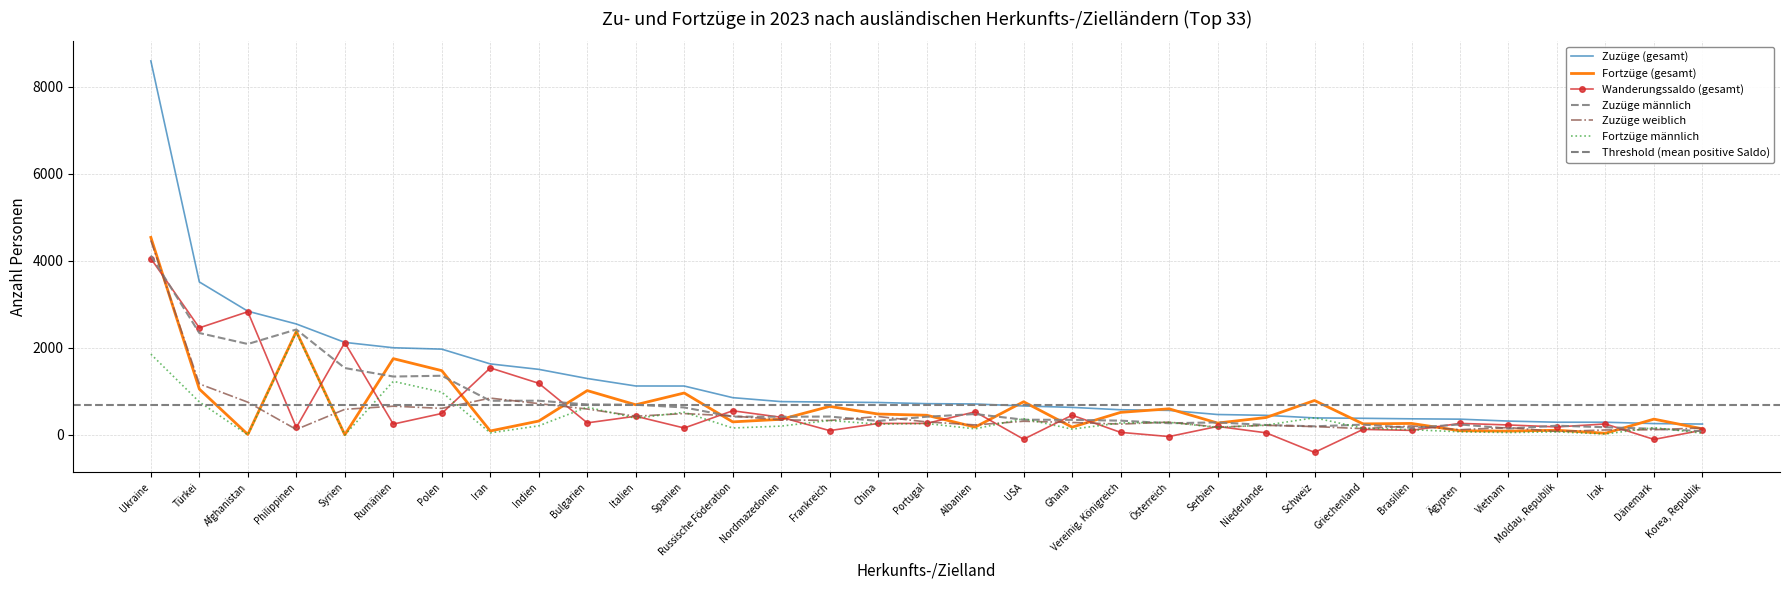

Reading right to left, what are all the values shown in this chart?

Zuzüge (gesamt): Korea, Republik=251	Dänemark=262	Irak=293	Moldau, Republik=293	Vietnam=319	Ägypten=363	Brasilien=371	Griechenland=383	Schweiz=392	Niederlande=451	Serbien=470	Österreich=565	Vereinig. Königreich=579	Ghana=634	USA=666	Albanien=712	Portugal=719	China=746	Frankreich=756	Nordmazedonien=766	Russische Föderation=857	Spanien=1124	Italien=1125	Bulgarien=1297	Indien=1507	Iran=1632	Polen=1971	Rumänien=2003	Syrien=2126	Philippinen=2549	Afghanistan=2842	Türkei=3514	Ukraine=8589
Fortzüge (gesamt): Korea, Republik=141	Dänemark=364	Irak=40	Moldau, Republik=108	Vietnam=89	Ägypten=97	Brasilien=265	Griechenland=255	Schweiz=792	Niederlande=401	Serbien=274	Österreich=601	Vereinig. Königreich=519	Ghana=180	USA=763	Albanien=181	Portugal=453	China=481	Frankreich=656	Nordmazedonien=360	Russische Föderation=301	Spanien=964	Italien=694	Bulgarien=1019	Indien=320	Iran=92	Polen=1477	Rumänien=1753	Syrien=5	Philippinen=2377	Afghanistan=12	Türkei=1054	Ukraine=4537
Wanderungssaldo (gesamt): Korea, Republik=110	Dänemark=-102	Irak=253	Moldau, Republik=185	Vietnam=230	Ägypten=266	Brasilien=106	Griechenland=128	Schweiz=-400	Niederlande=50	Serbien=196	Österreich=-36	Vereinig. Königreich=60	Ghana=454	USA=-97	Albanien=531	Portugal=266	China=265	Frankreich=100	Nordmazedonien=406	Russische Föderation=556	Spanien=160	Italien=431	Bulgarien=278	Indien=1187	Iran=1540	Polen=494	Rumänien=250	Syrien=2121	Philippinen=172	Afghanistan=2830	Türkei=2460	Ukraine=4052
Zuzüge männlich: Korea, Republik=88	Dänemark=142	Irak=178	Moldau, Republik=213	Vietnam=148	Ägypten=242	Brasilien=164	Griechenland=238	Schweiz=199	Niederlande=229	Serbien=289	Österreich=270	Vereinig. Königreich=329	Ghana=347	USA=351	Albanien=481	Portugal=419	China=322	Frankreich=423	Nordmazedonien=419	Russische Föderation=421	Spanien=632	Italien=694	Bulgarien=701	Indien=787	Iran=785	Polen=1360	Rumänien=1342	Syrien=1537	Philippinen=2422	Afghanistan=2089	Türkei=2341	Ukraine=4121
Zuzüge weiblich: Korea, Republik=163	Dänemark=120	Irak=115	Moldau, Republik=80	Vietnam=171	Ägypten=121	Brasilien=207	Griechenland=145	Schweiz=193	Niederlande=222	Serbien=181	Österreich=295	Vereinig. Königreich=250	Ghana=287	USA=315	Albanien=231	Portugal=300	China=424	Frankreich=333	Nordmazedonien=347	Russische Föderation=436	Spanien=492	Italien=431	Bulgarien=596	Indien=720	Iran=847	Polen=611	Rumänien=661	Syrien=589	Philippinen=127	Afghanistan=753	Türkei=1173	Ukraine=4468
Fortzüge männlich: Korea, Republik=41	Dänemark=170	Irak=23	Moldau, Republik=71	Vietnam=56	Ägypten=73	Brasilien=122	Griechenland=156	Schweiz=395	Niederlande=227	Serbien=173	Österreich=291	Vereinig. Königreich=277	Ghana=134	USA=374	Albanien=141	Portugal=262	China=249	Frankreich=333	Nordmazedonien=204	Russische Föderation=160	Spanien=522	Italien=384	Bulgarien=640	Indien=210	Iran=48	Polen=984	Rumänien=1232	Syrien=0	Philippinen=2356	Afghanistan=2	Türkei=759	Ukraine=1856